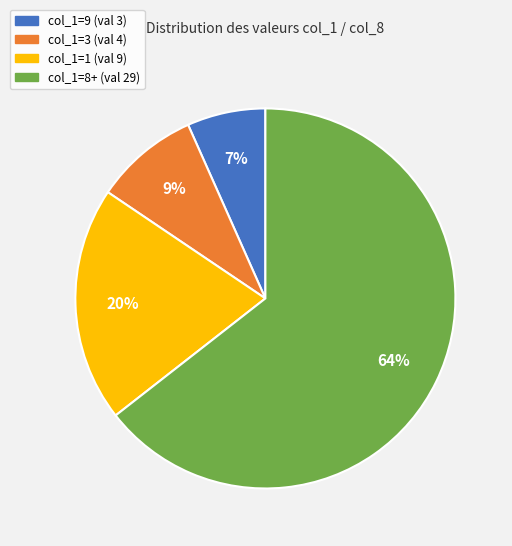

Is it true that col_1=9 (val 3) is 1% of the pie?

False